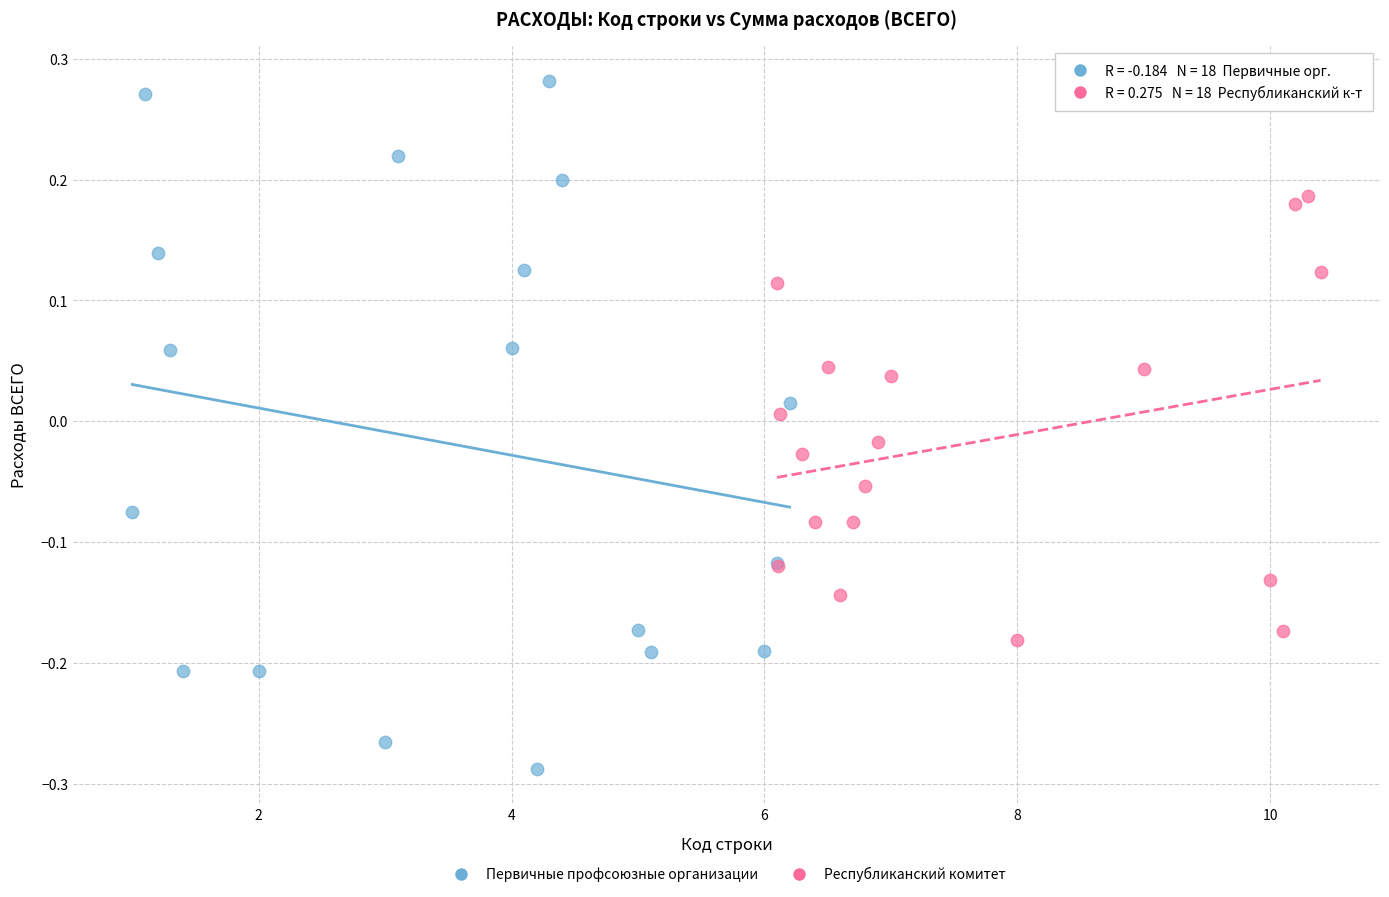

Which series contains the highest Y value?

Первичные профсоюзные организации